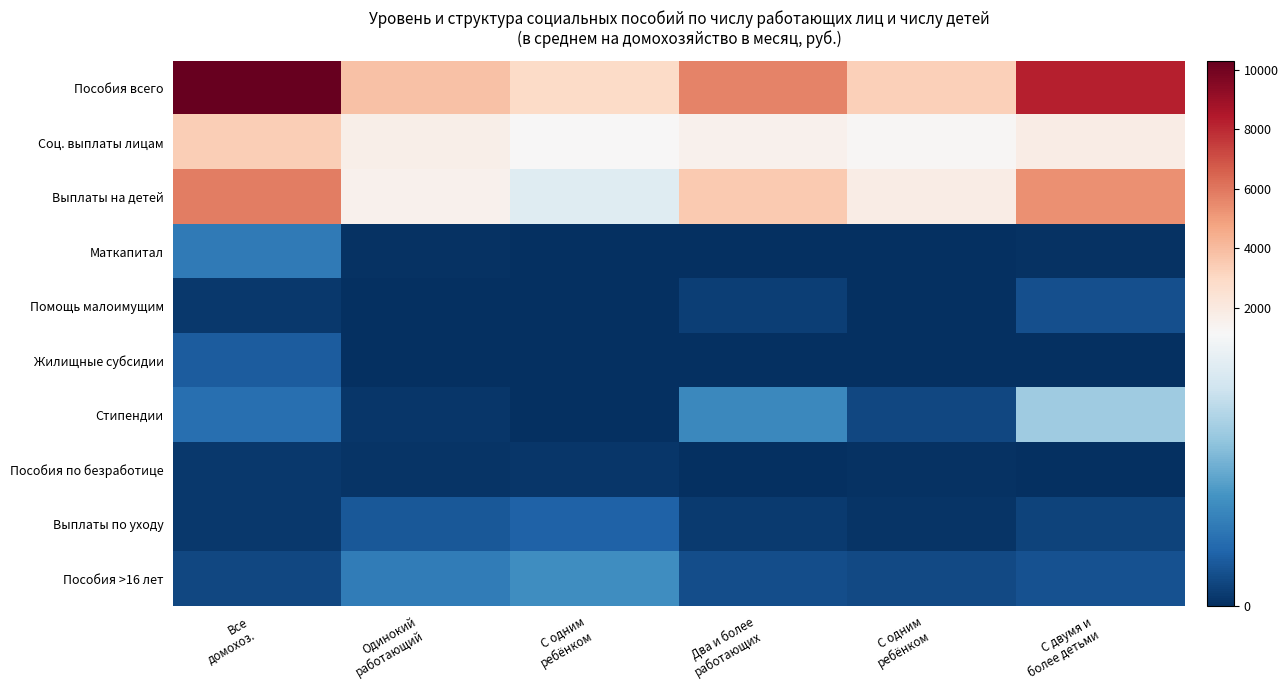

Count the number of data series in this chart.

10